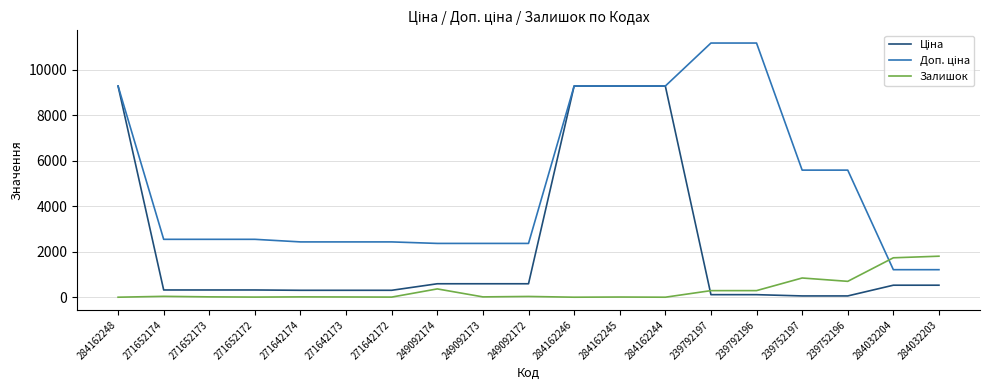

What is the difference between the Залишок values at 284162246 and 239752196?

698.0